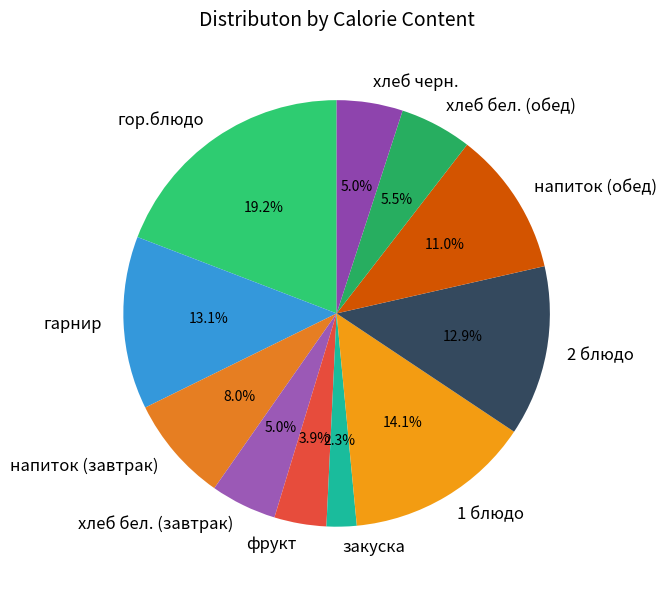

Does any single category account for the majority?

No